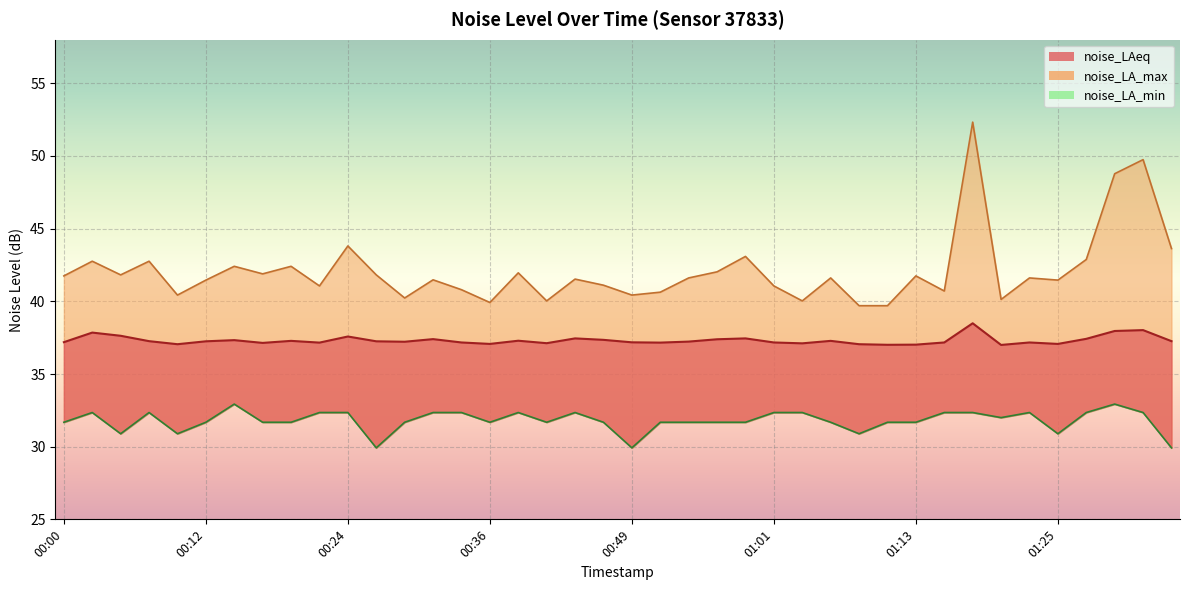

At which label is noise_LA_max closest to 46?

00:24